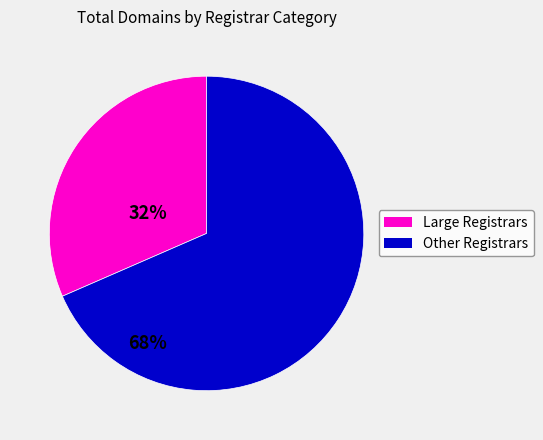

Does any single category account for the majority?

Yes